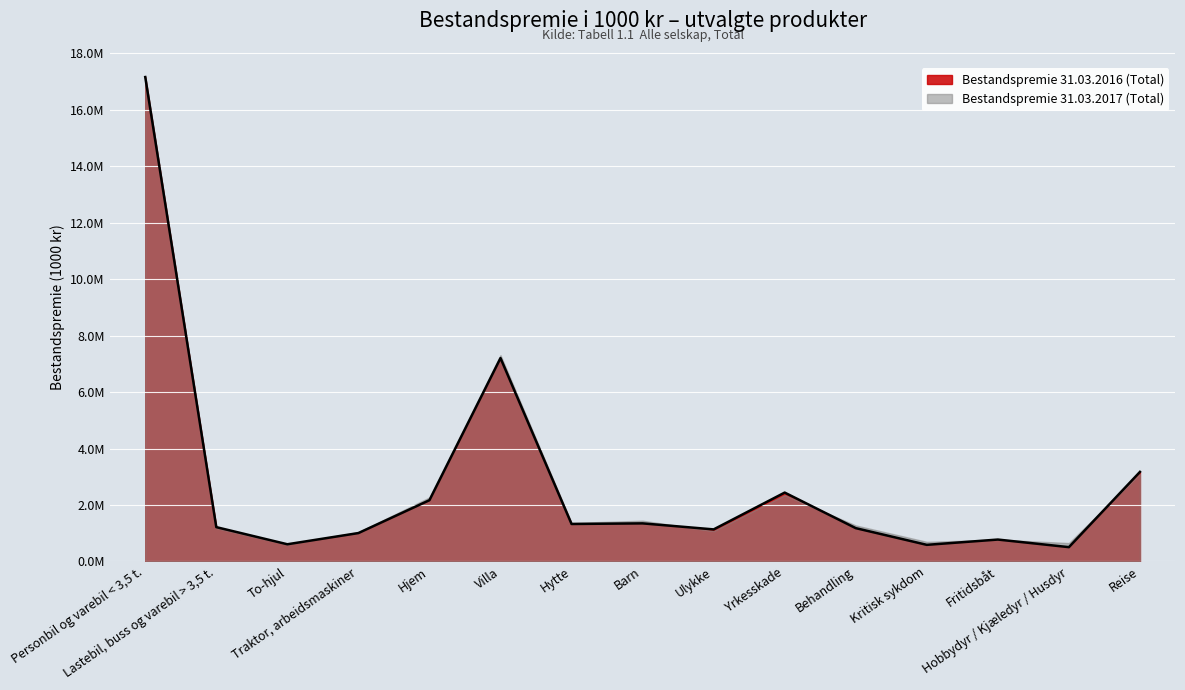

True or false: the data shows 1539448 at Traktor, arbeidsmaskiner.

False